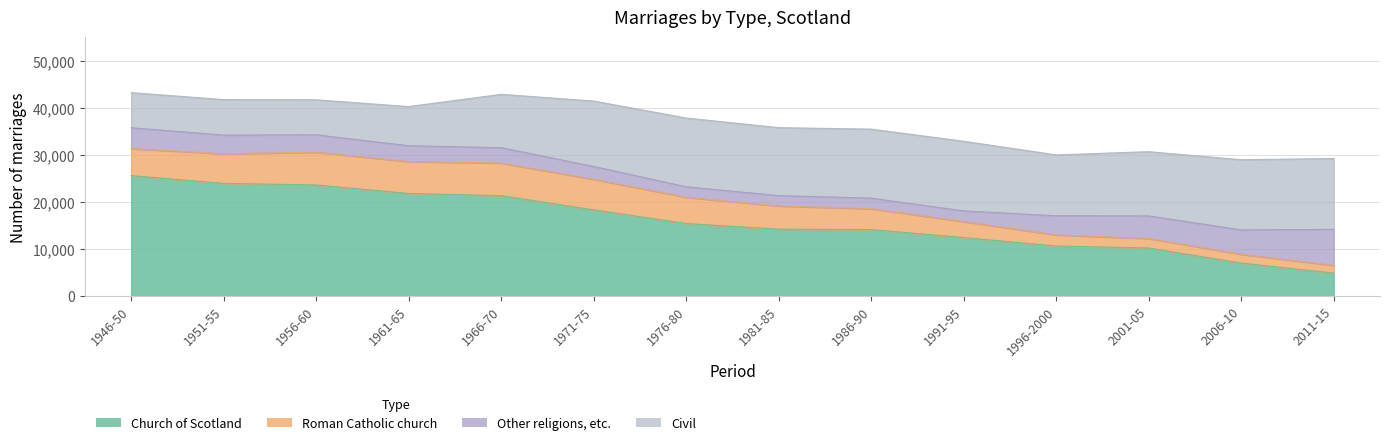

Is it true that Church of Scotland equals 19943.5 at 1981-85?

False